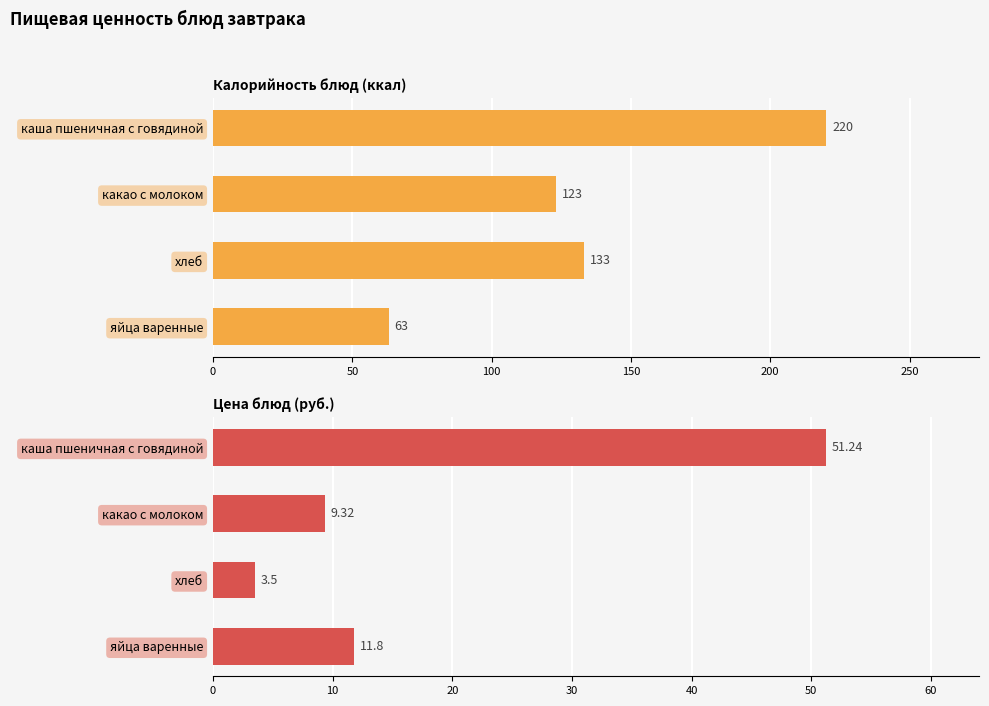

Count the number of categories in the chart.

4